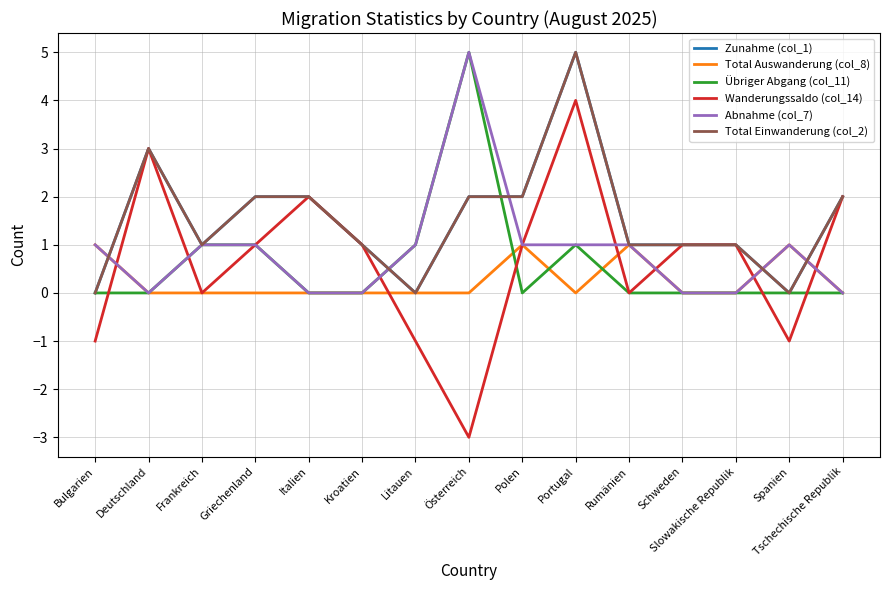

List the labels in order of Total Einwanderung (col_2) value, largest first.

Portugal, Deutschland, Griechenland, Italien, Österreich, Polen, Tschechische Republik, Frankreich, Kroatien, Rumänien, Schweden, Slowakische Republik, Bulgarien, Litauen, Spanien